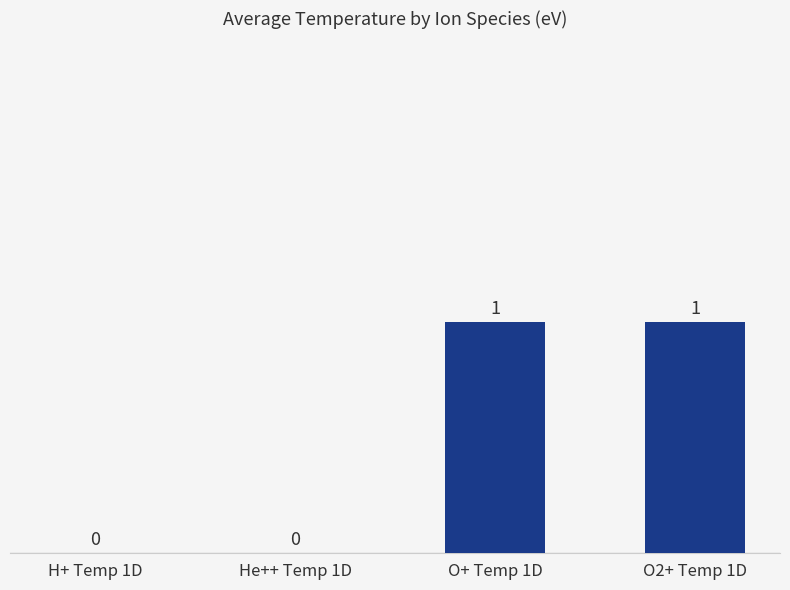

Which has a higher value, O+ Temp 1D or He++ Temp 1D?

O+ Temp 1D